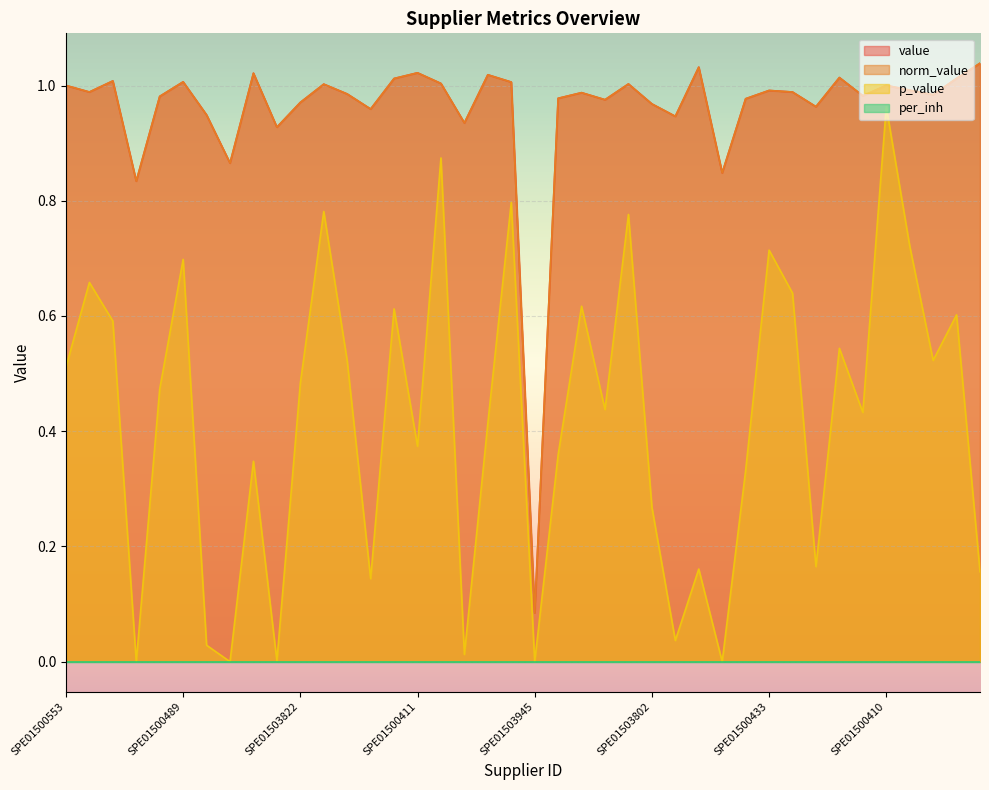

At how many categories does at least one series exceed 0?

40